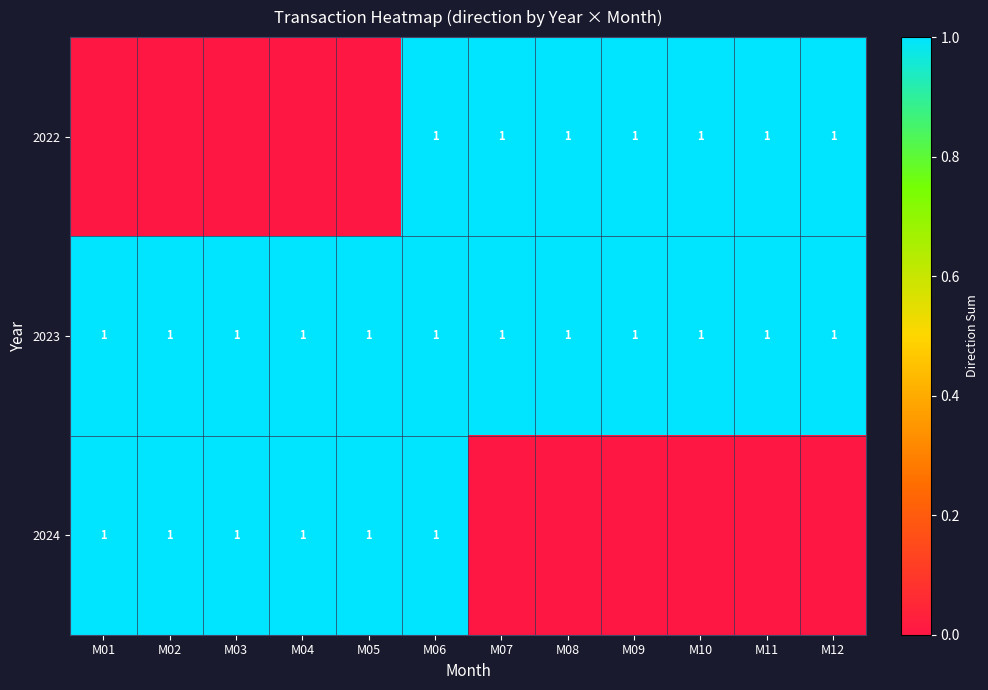

Is it true that 2022 equals 2 at M11?

False